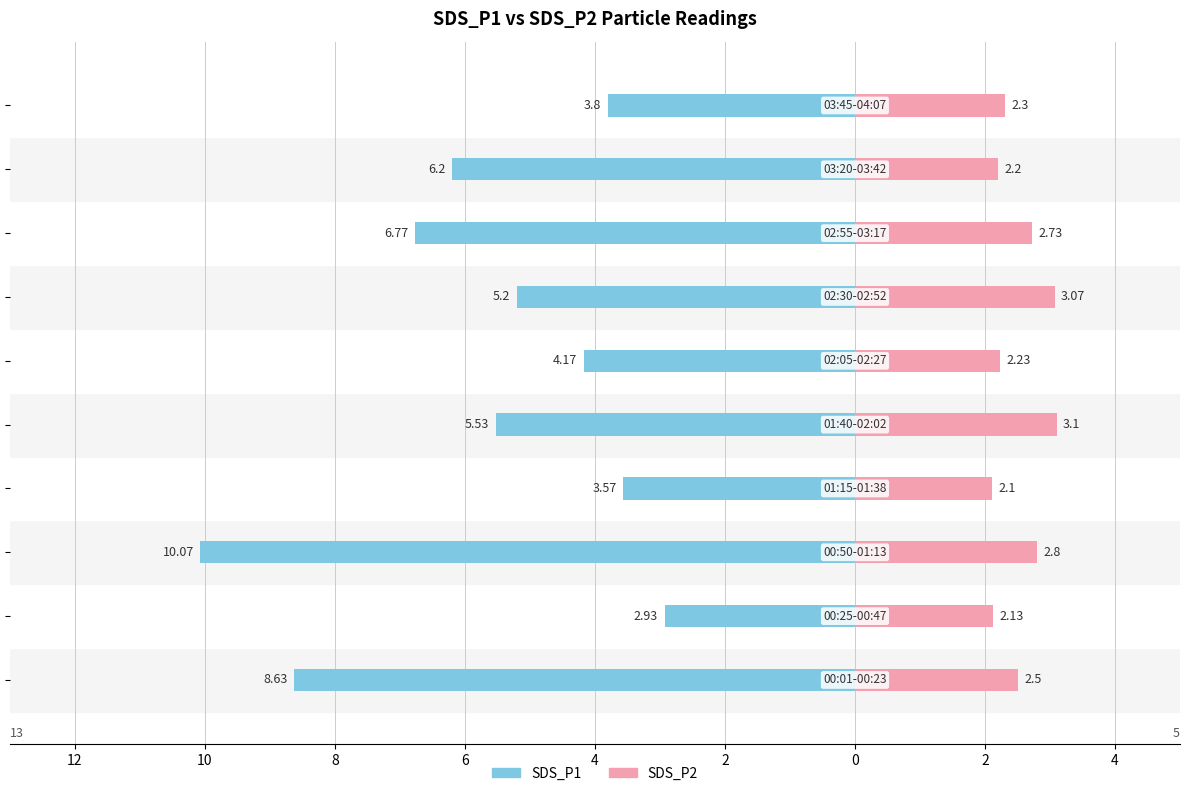

The value of SDS_P2 at 6 is 4.9. True or false?

False